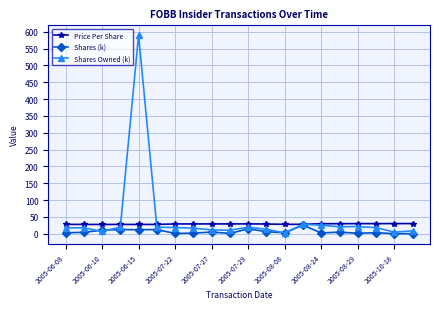

What is the difference between the maximum and minimum values in the Shares (k) series?

25.4